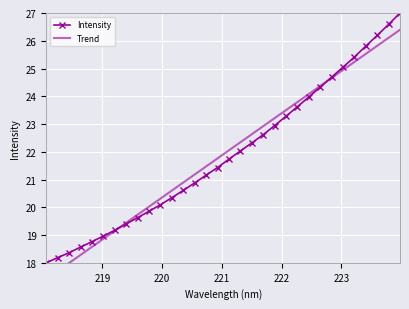

What is the value of the Intensity point at the 21st from the left?

22.9